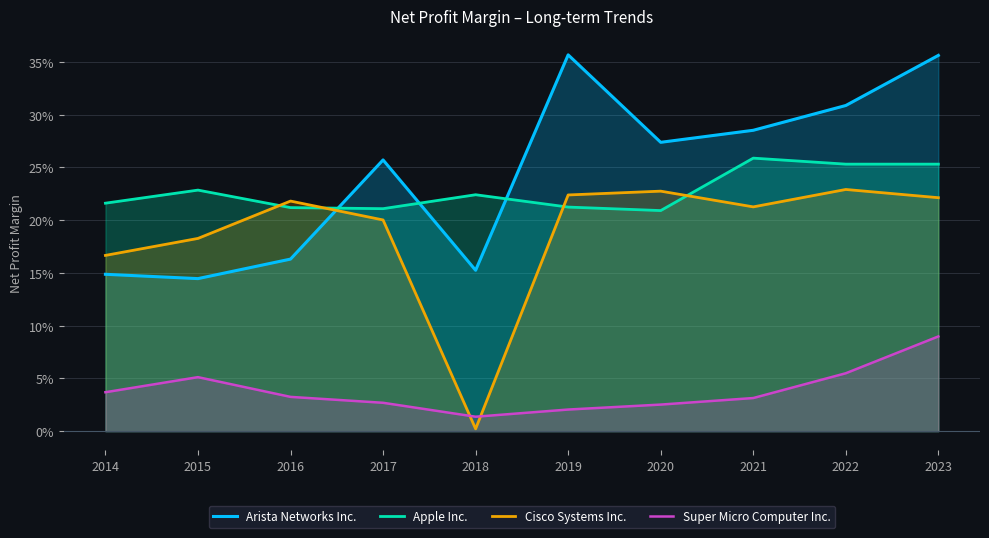

Does the chart display data point markers on the line(s)?

No